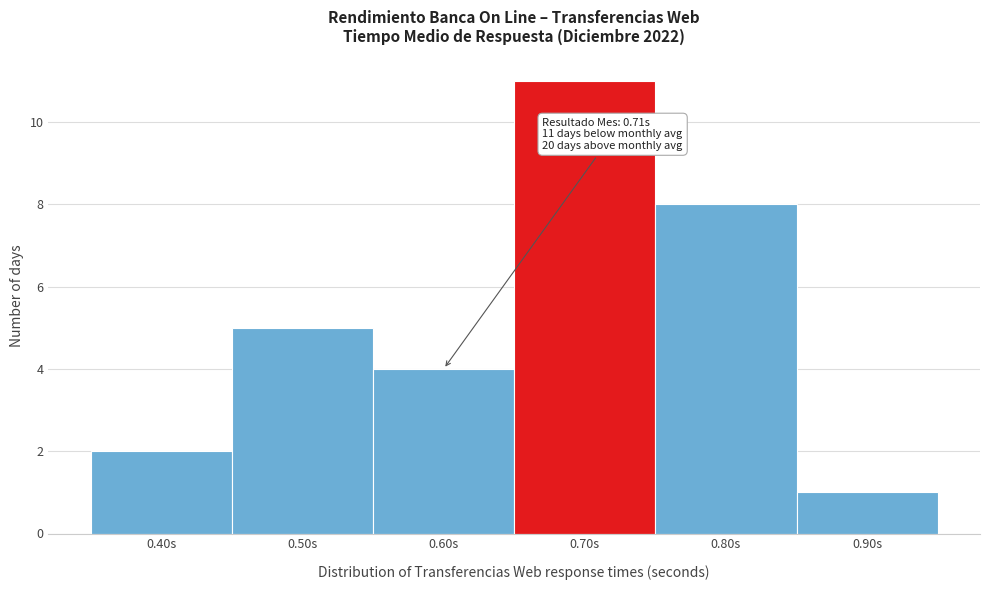

Reading right to left, extract all data points from this chart.

0.90s=1	0.80s=8	0.70s=11	0.60s=4	0.50s=5	0.40s=2